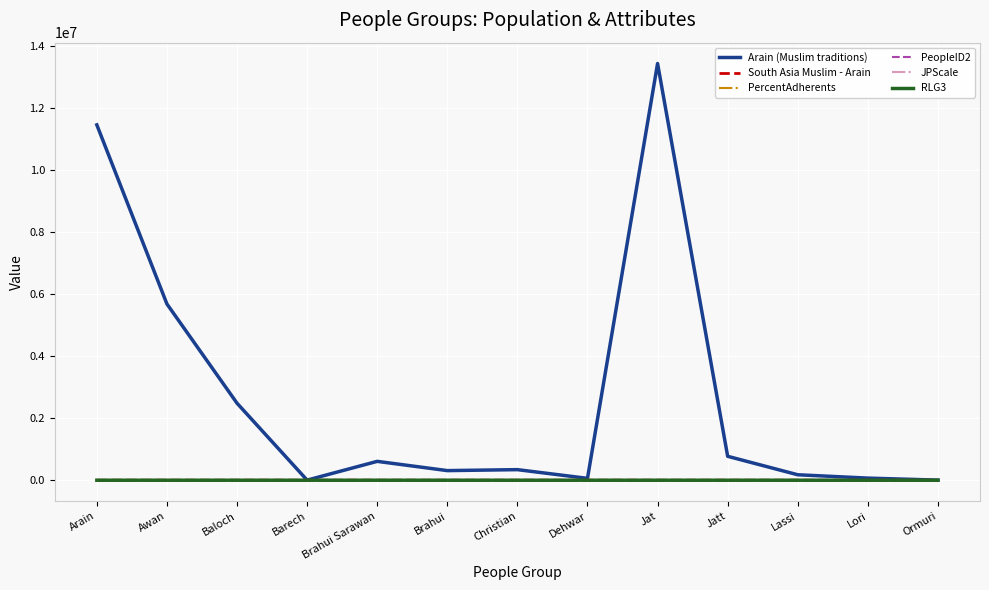

Reading right to left, extract all data points from this chart.

Arain (Muslim traditions): Ormuri=3500	Lori=68000	Lassi=176000	Jatt=771000	Jat=13429000	Dehwar=60000	Christian=341000	Brahui=310000	Brahui Sarawan=608000	Barech=3400	Baloch=2482000	Awan=5680000	Arain=11451000
South Asia Muslim - Arain: Ormuri=463	Lori=462	Lassi=462	Jatt=462	Jat=458	Dehwar=462	Christian=404	Brahui=456	Brahui Sarawan=456	Barech=462	Baloch=455	Awan=462	Arain=453
PercentAdherents: Ormuri=0	Lori=0	Lassi=0	Jatt=0	Jat=0	Dehwar=0	Christian=100	Brahui=0	Brahui Sarawan=0	Barech=0	Baloch=0	Awan=0	Arain=0
PeopleID2: Ormuri=463	Lori=462	Lassi=462	Jatt=462	Jat=458	Dehwar=462	Christian=404	Brahui=456	Brahui Sarawan=456	Barech=462	Baloch=455	Awan=462	Arain=453
JPScale: Ormuri=1	Lori=1	Lassi=1	Jatt=1	Jat=1	Dehwar=1	Christian=3	Brahui=1	Brahui Sarawan=1	Barech=1	Baloch=1	Awan=1	Arain=1
RLG3: Ormuri=6	Lori=6	Lassi=6	Jatt=6	Jat=6	Dehwar=6	Christian=1	Brahui=6	Brahui Sarawan=6	Barech=6	Baloch=6	Awan=6	Arain=6